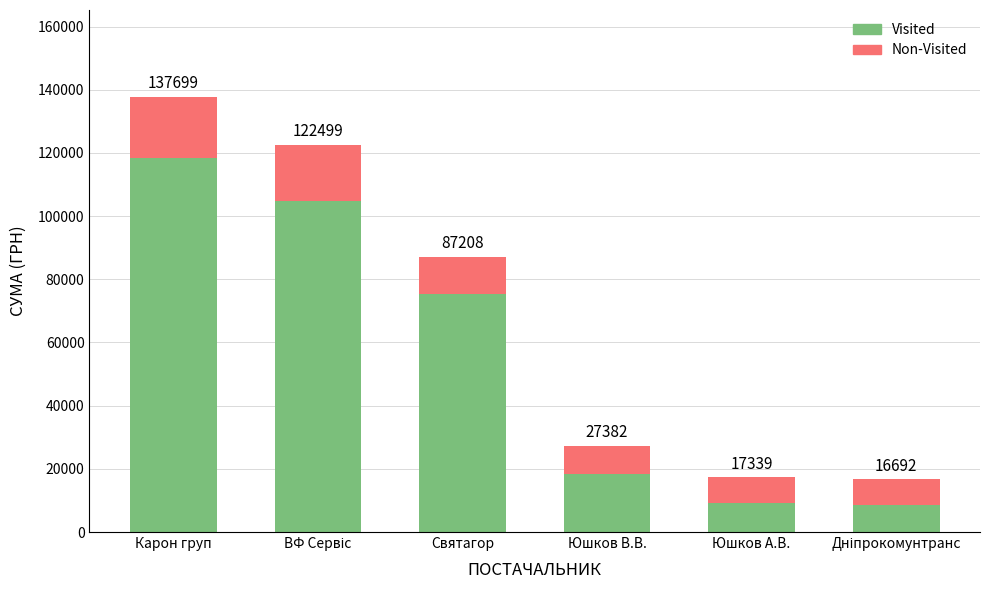

Which series has the largest range (max minus min)?

Visited